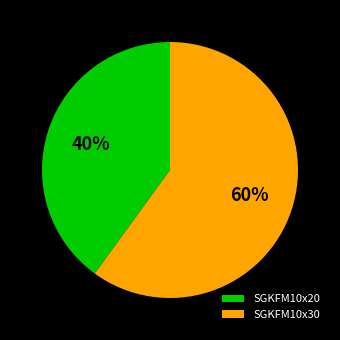

True or false: SGKFM10x30 accounts for 71% of the total.

False